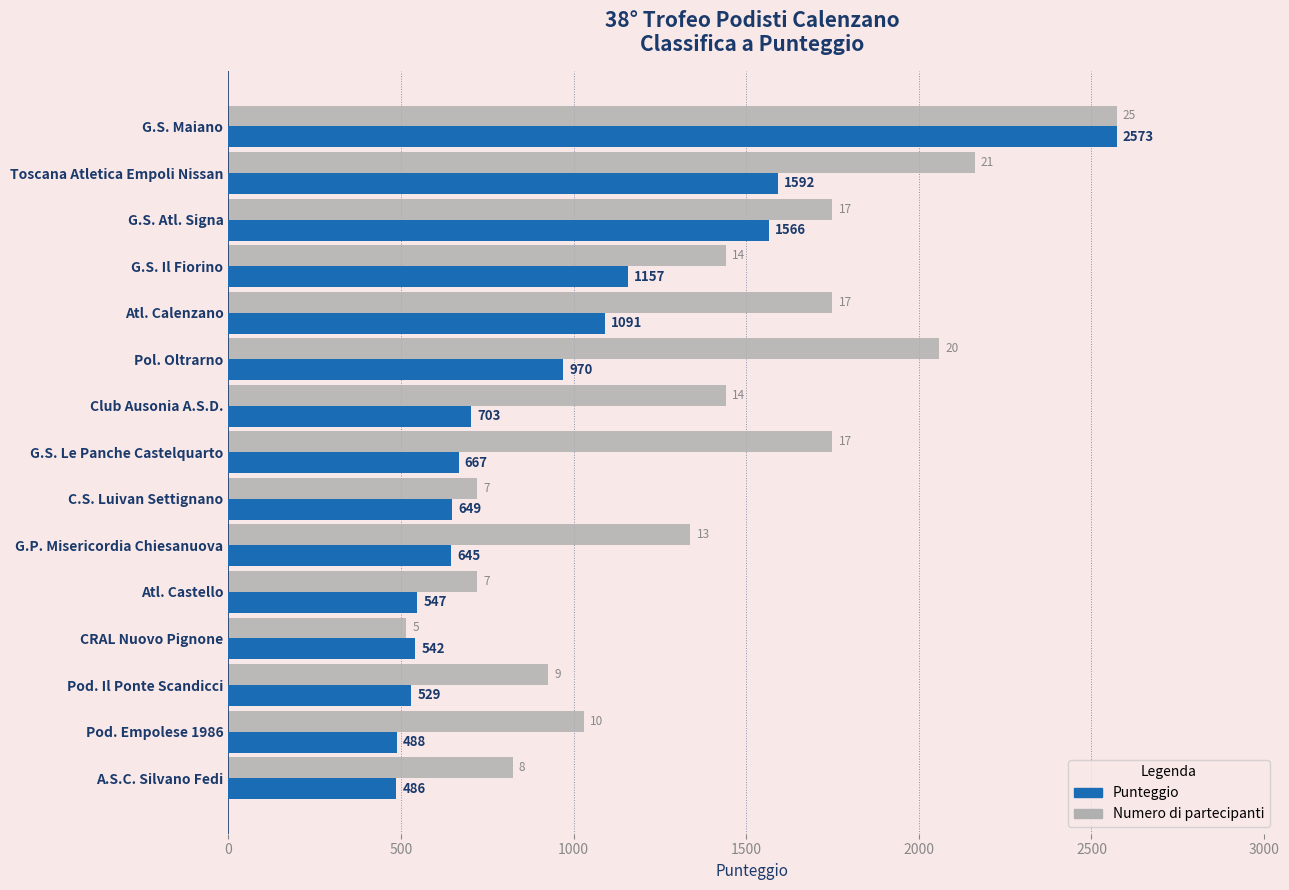

Which series has the largest total across all categories?

Numero di partecipanti